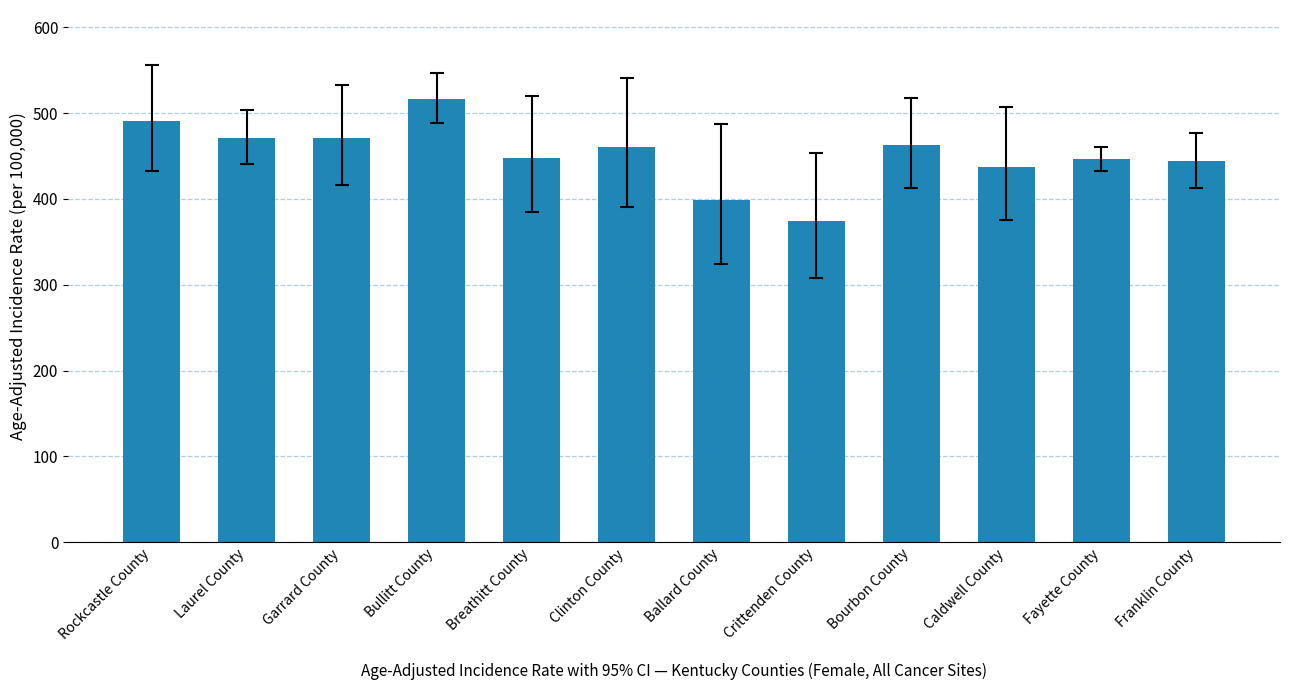

The chart shows a value of 516.8 at Bullitt County. True or false?

True